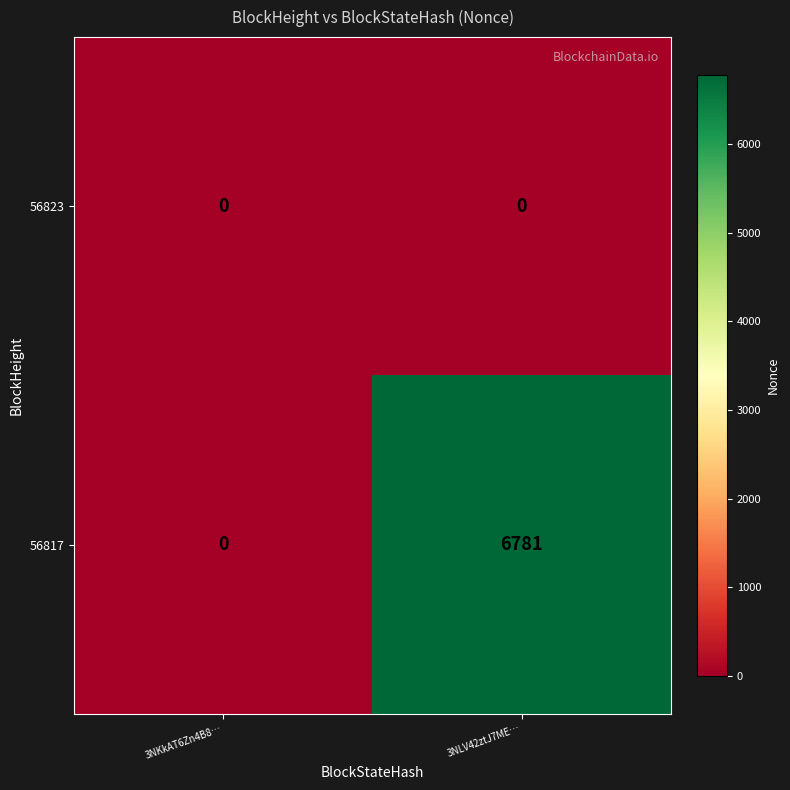

Reading left to right, list all the values displayed in this chart.

56823: 0	0
56817: 0	6781